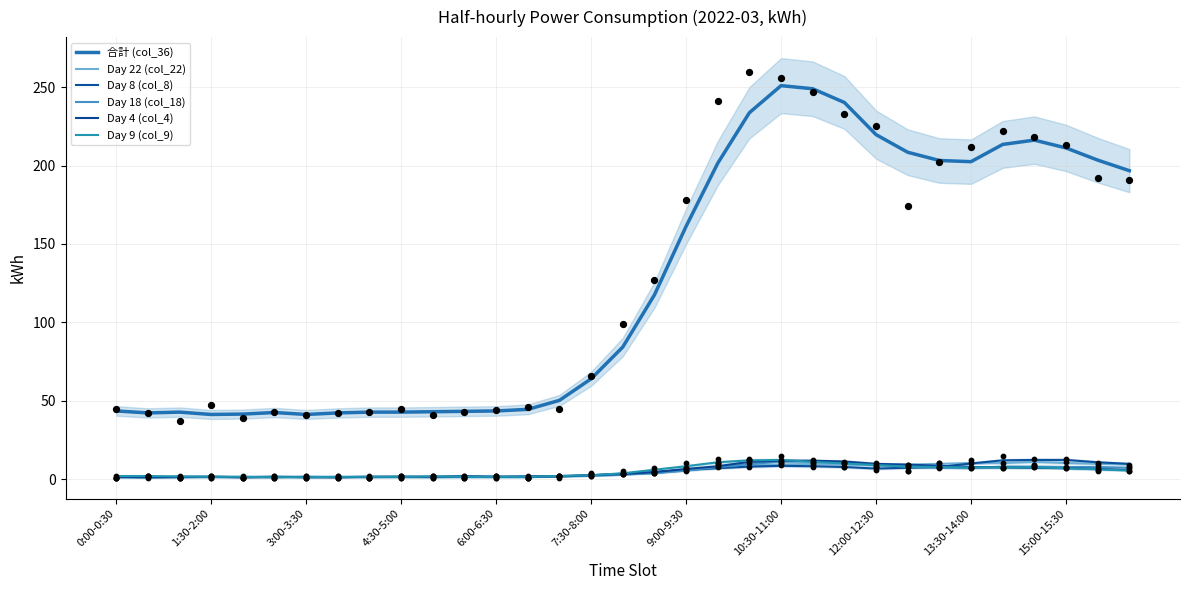

Which series contains the highest Y value?

合計 (col_36)